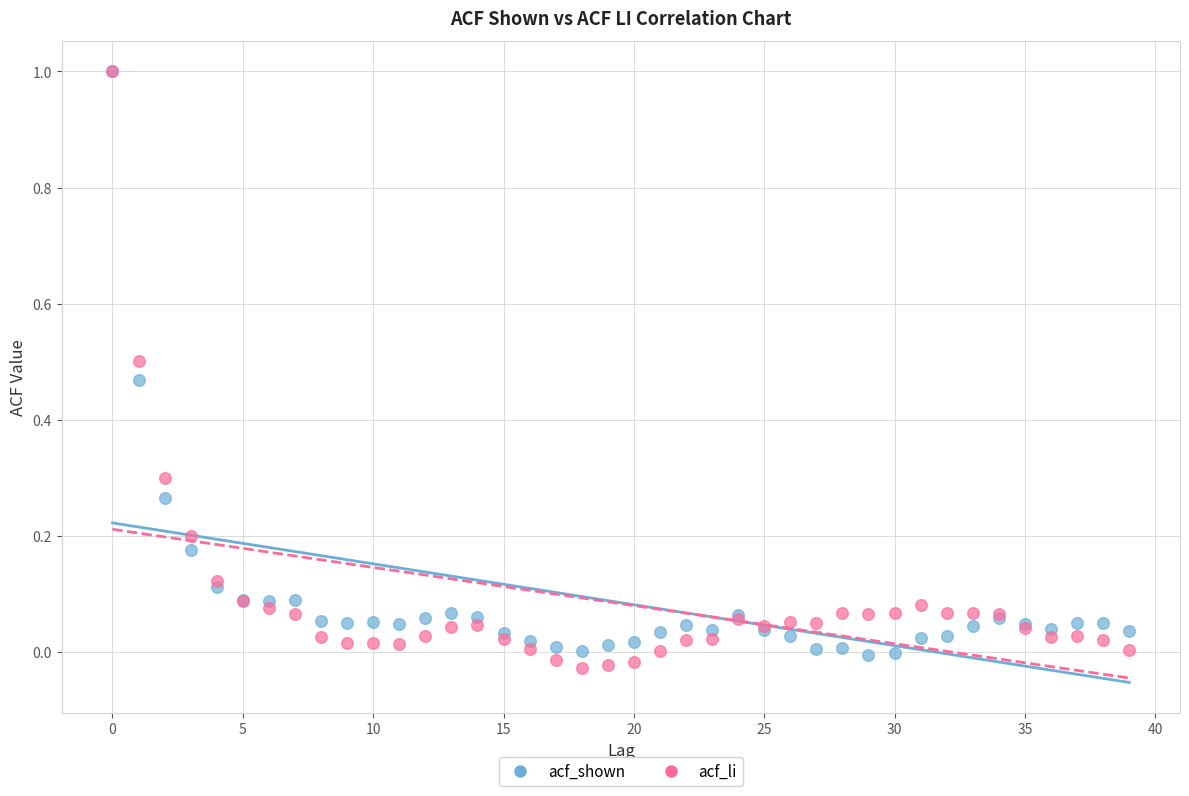

What are all the series names shown in the legend?

acf_shown, acf_li